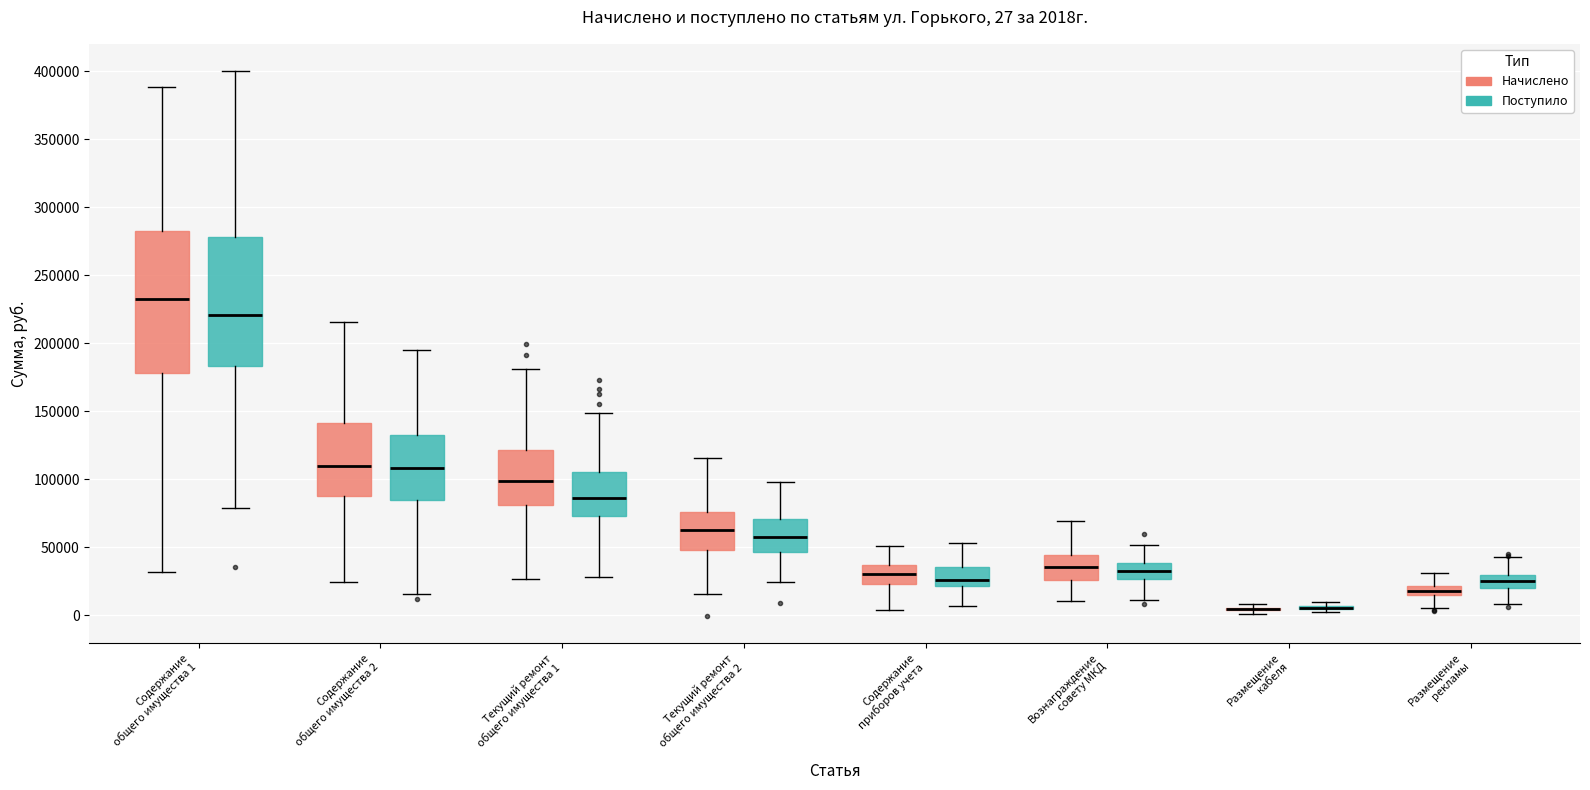

Comparing the boxes themselves (not the whiskers), which one is the tallest?

Содержание общего имущества 1 (Начислено)